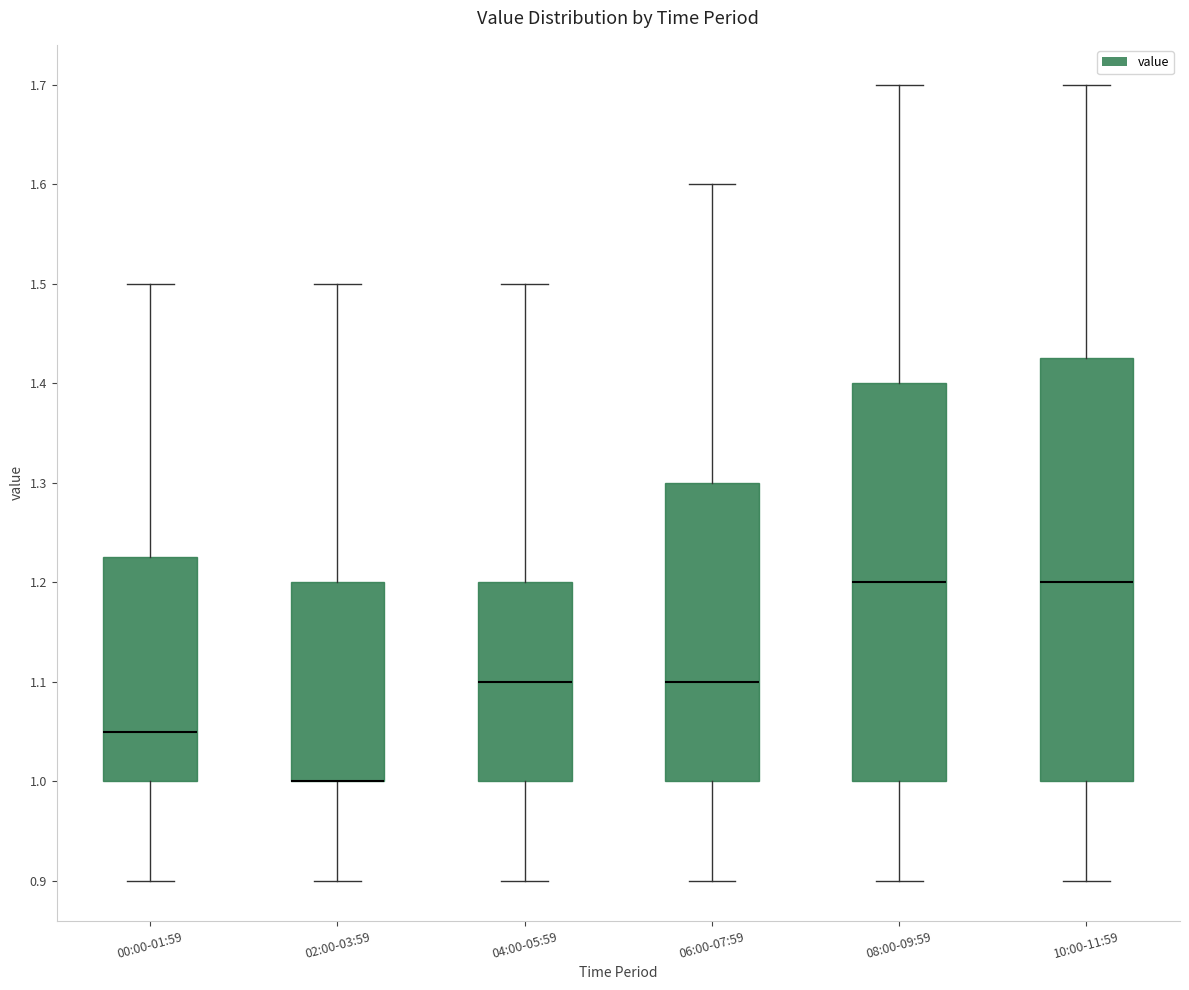

Which box is the tallest, from its lower edge to its upper edge?

10:00-11:59